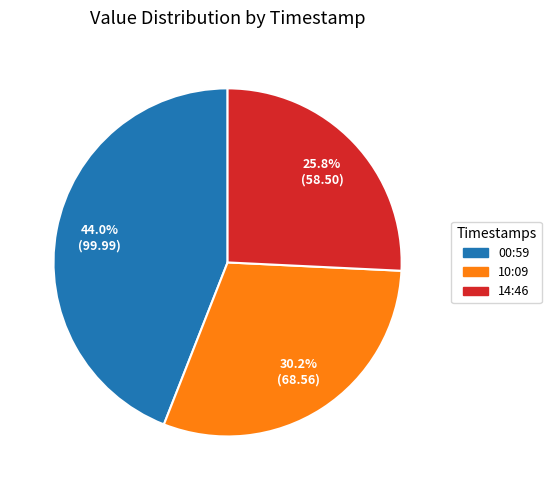

How many segments does this pie chart have?

3